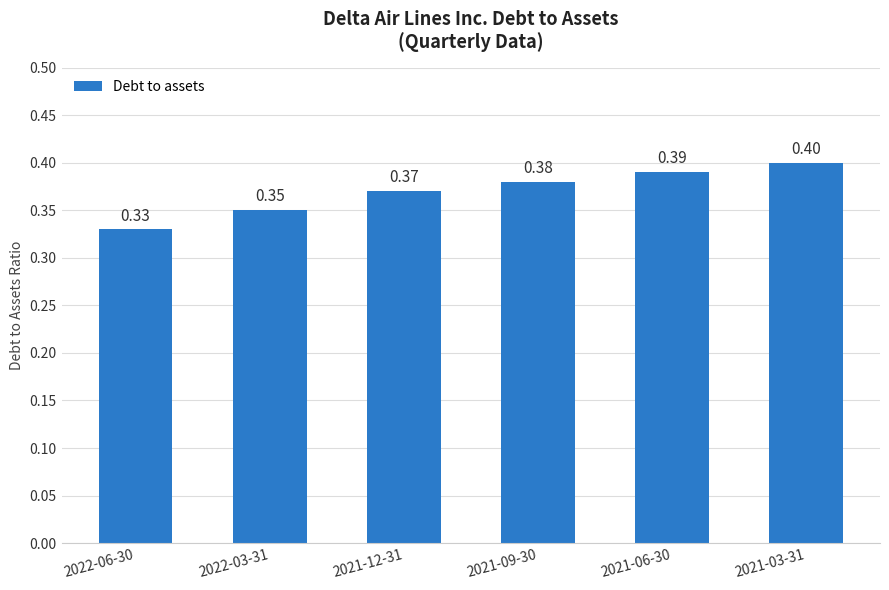

Is it true that the value at 2021-03-31 is 0.1?

False